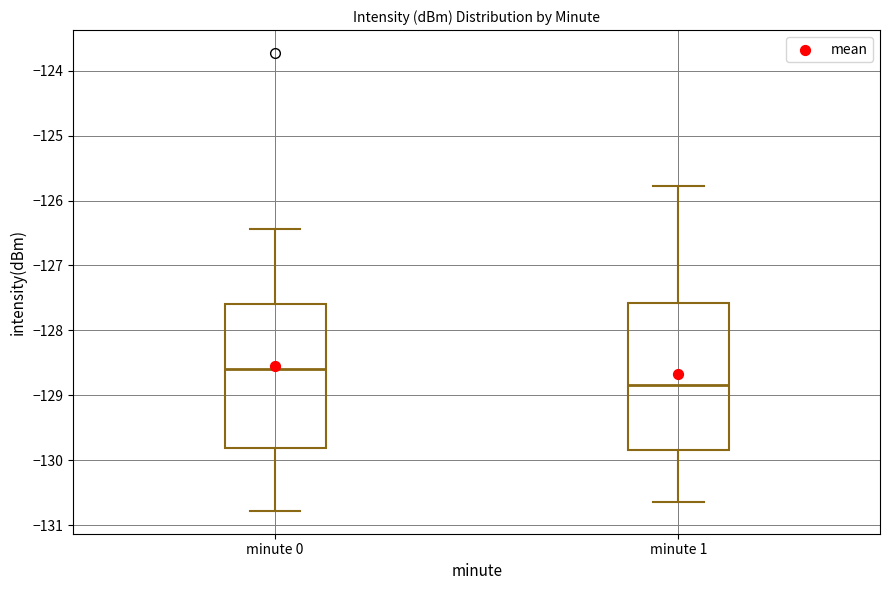

Which box's median line is the highest?

minute 0